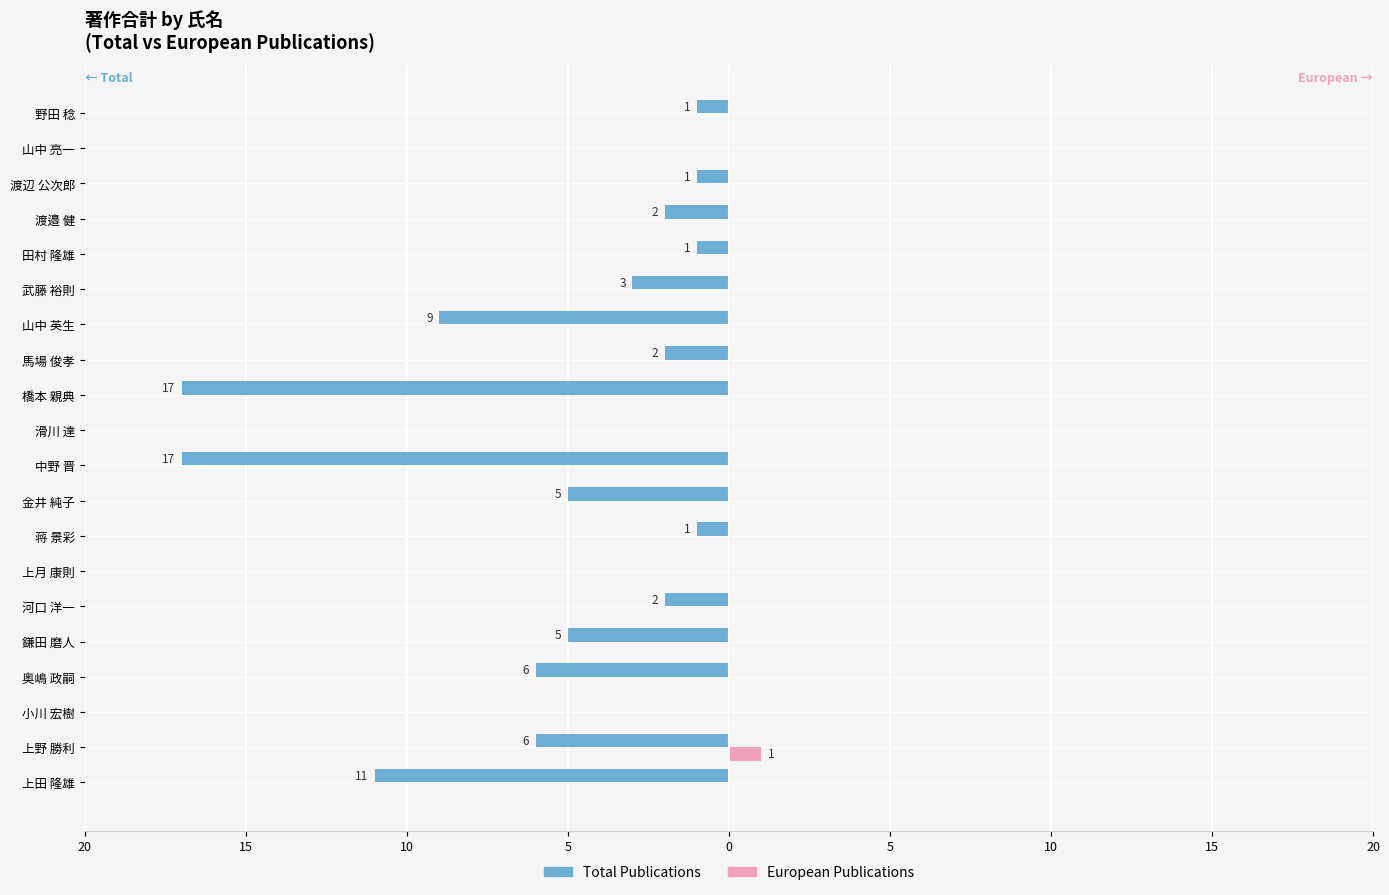

What are all the series names shown in the legend?

Total Publications, European Publications